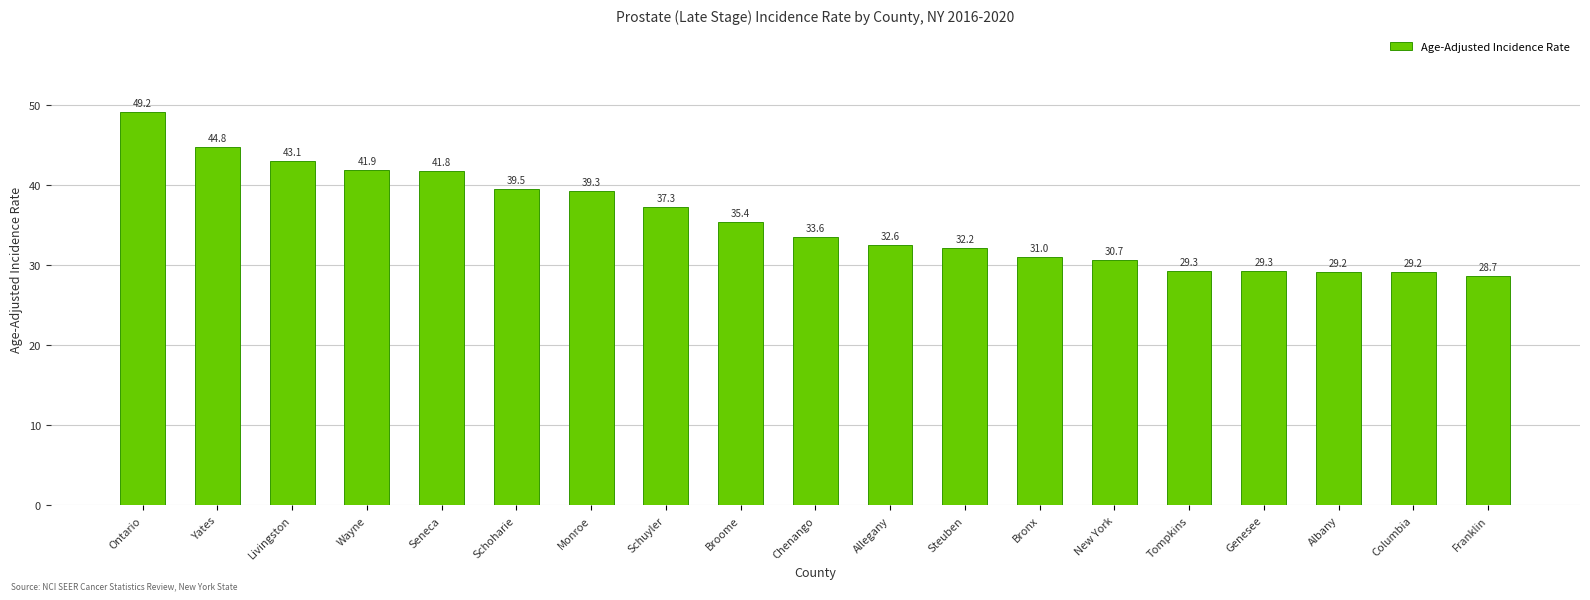

What position from the right is Allegany?

9